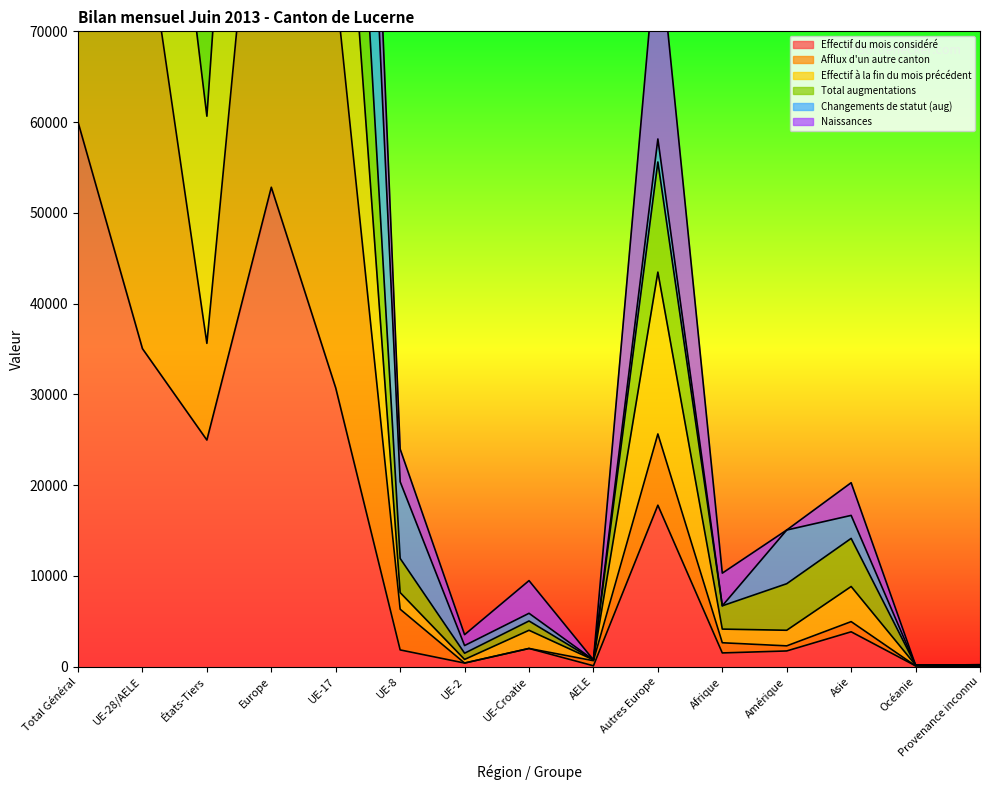

The Changements de statut (aug) series shows 747.0 at AELE. True or false?

True